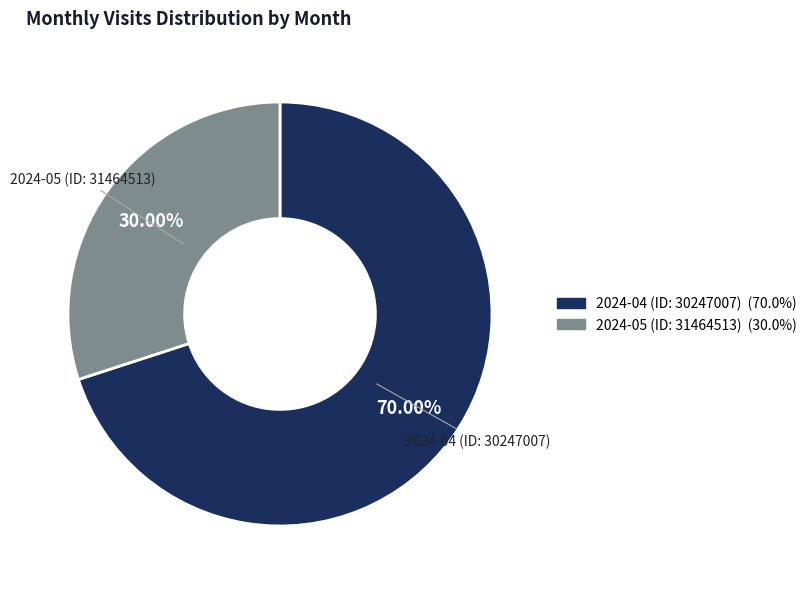

Is the sum of 2024-04 (ID: 30247007) and 2024-05 (ID: 31464513) greater than half?

Yes